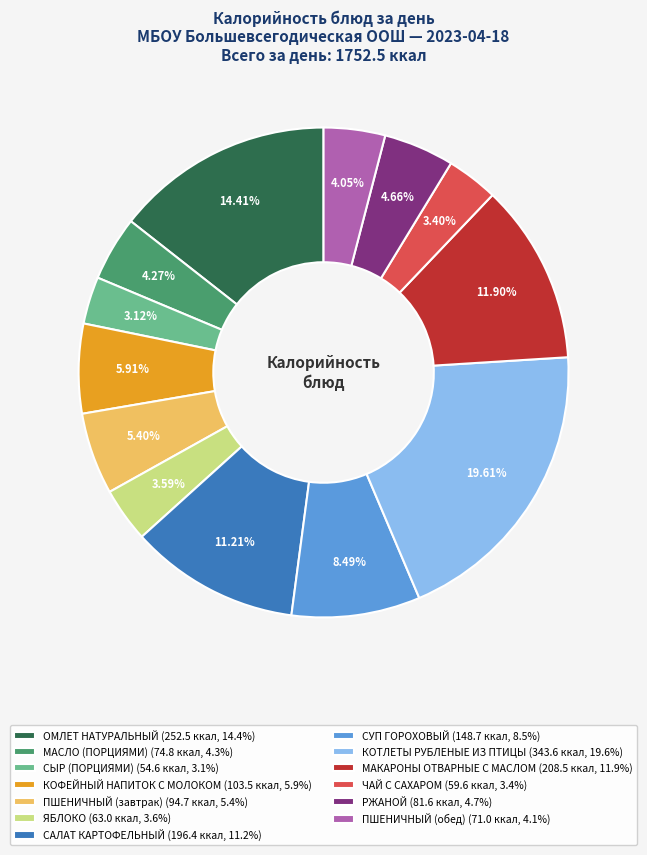

Does КОТЛЕТЫ РУБЛЕНЫЕ ИЗ ПТИЦЫ (343.6 ккал, 19.6%) represent more than half of the total?

No